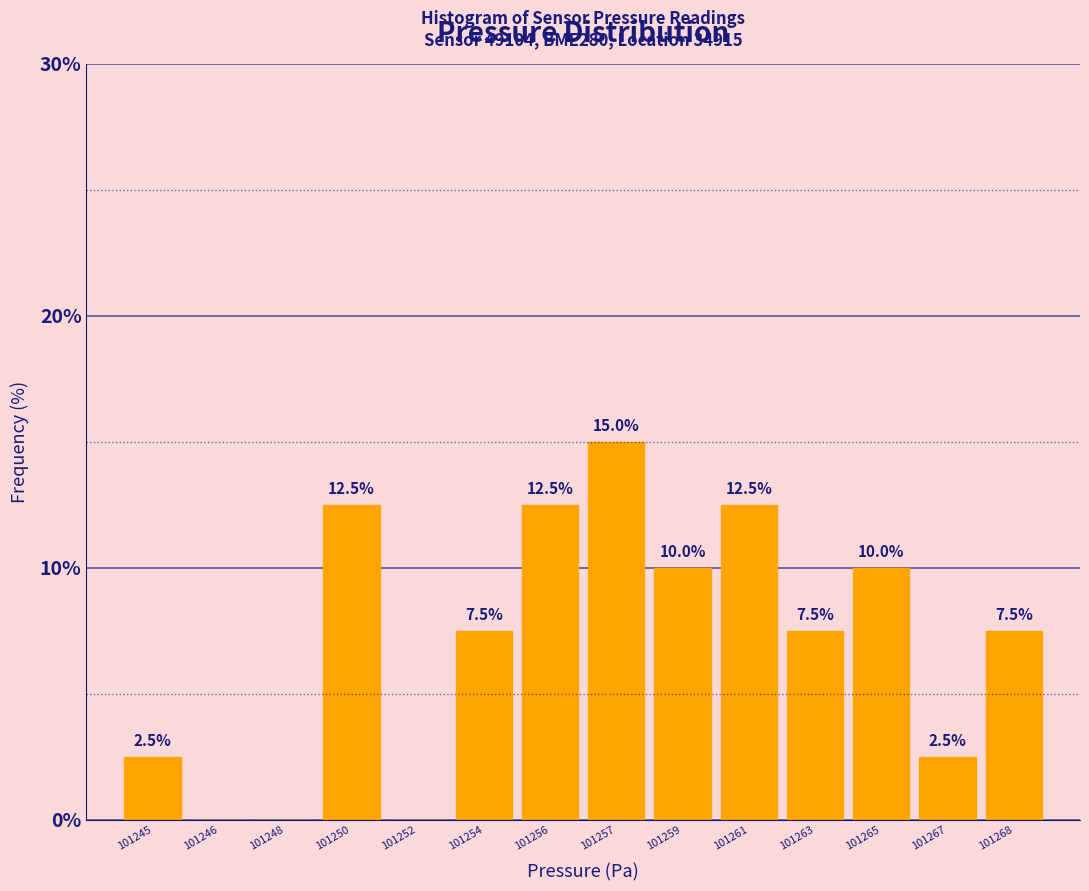

Reading right to left, transcribe all the data shown in this chart.

101268=7.5	101267=2.5	101265=10.0	101263=7.5	101261=12.5	101259=10.0	101257=15.0	101256=12.5	101254=7.5	101252=0.0	101250=12.5	101248=0.0	101246=0.0	101245=2.5